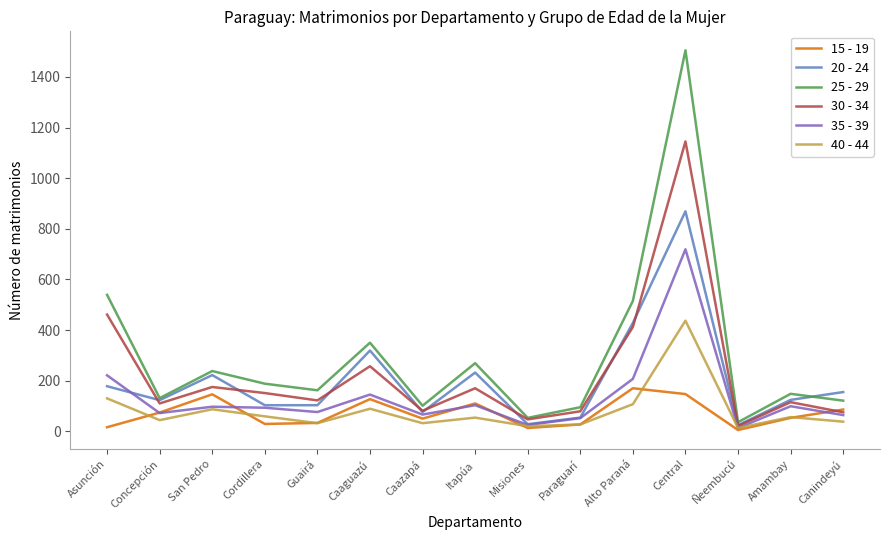

At which category is the sum across all series the highest?

Central